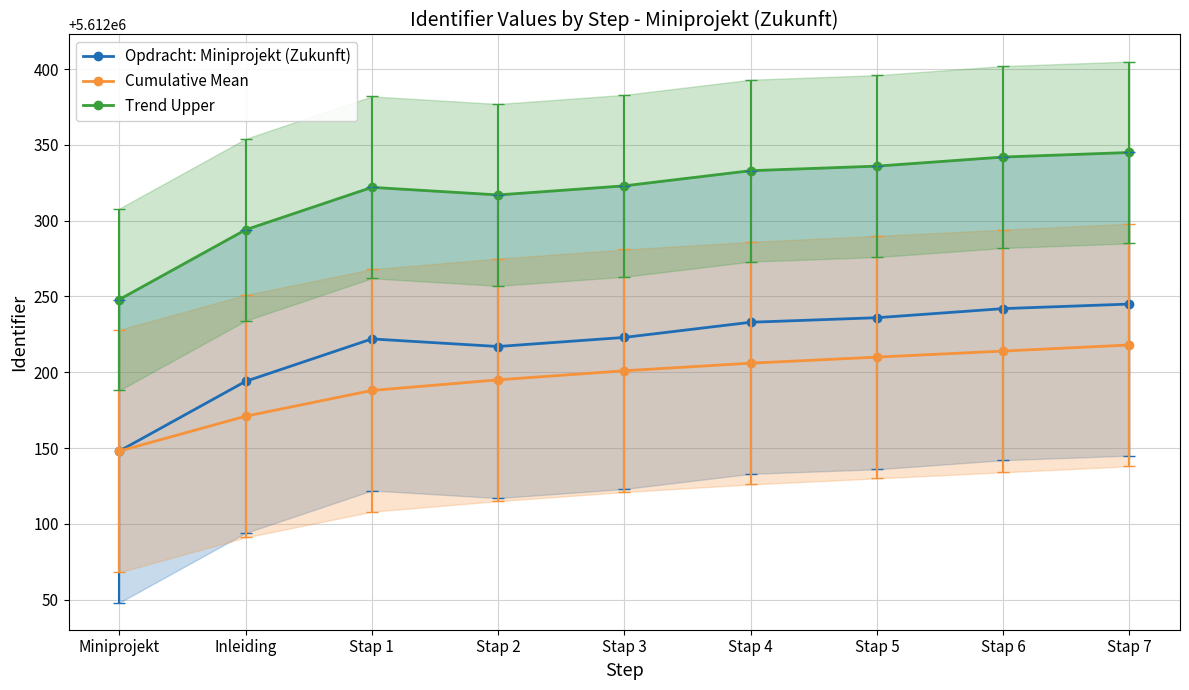

At which category is the sum across all series the highest?

Stap 7